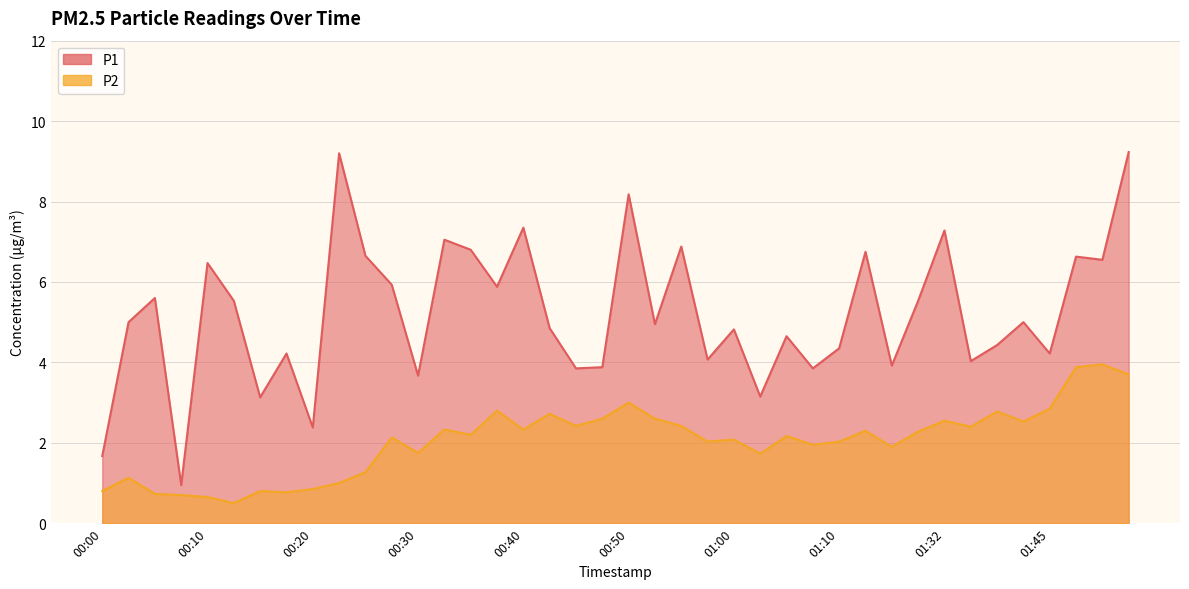

Is it true that P1 equals 5.7 at 00:30?

False